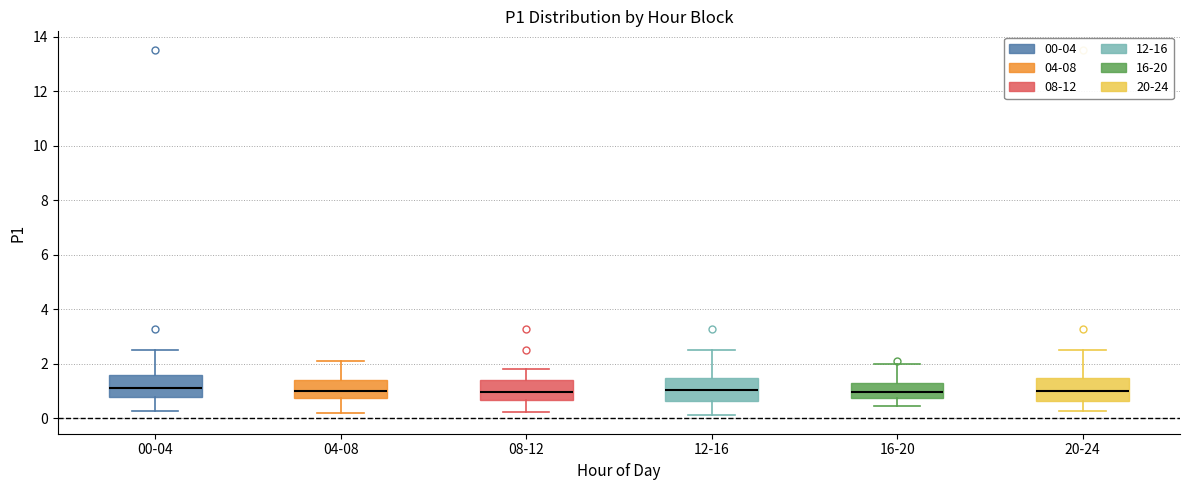

Reading left to right, read every box against the y-axis: the position of its median line, the range the box covers, and the ends of its whiskers. The values are not printed on the chart, so give them approximately, as read against the axis.

00-04: median 1.2, box 0.8 to 1.6, whiskers 0.2 to 2.6
04-08: median 1.0, box 0.8 to 1.4, whiskers 0.2 to 2.2
08-12: median 1.0, box 0.6 to 1.4, whiskers 0.2 to 1.8
12-16: median 1.0, box 0.6 to 1.4, whiskers 0.2 to 2.6
16-20: median 1.0, box 0.8 to 1.2, whiskers 0.4 to 2.0
20-24: median 1.0, box 0.6 to 1.4, whiskers 0.2 to 2.6